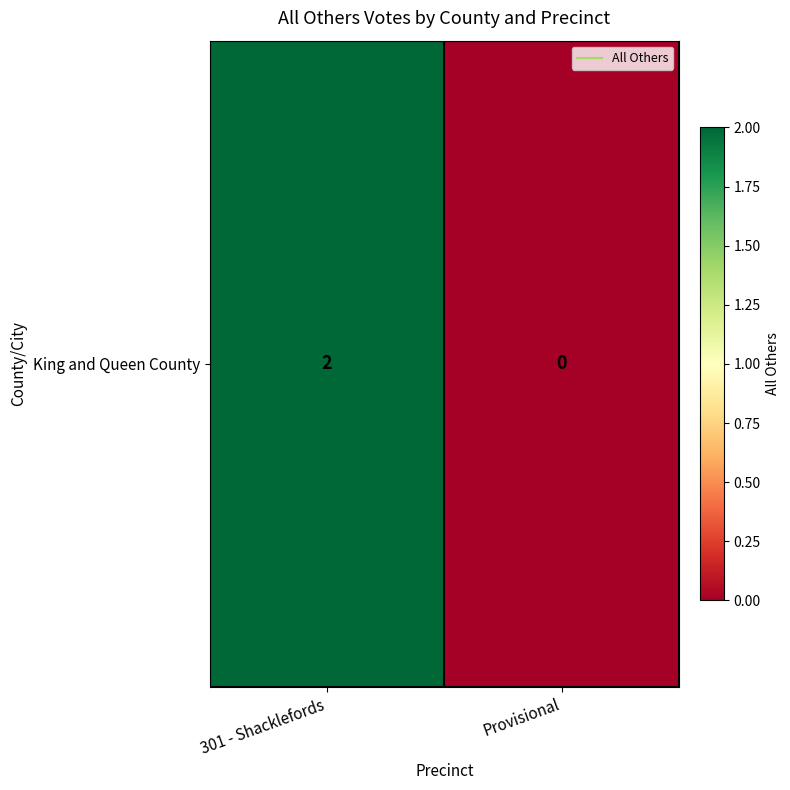

Between Provisional and 301 - Shacklefords, which is larger?

301 - Shacklefords